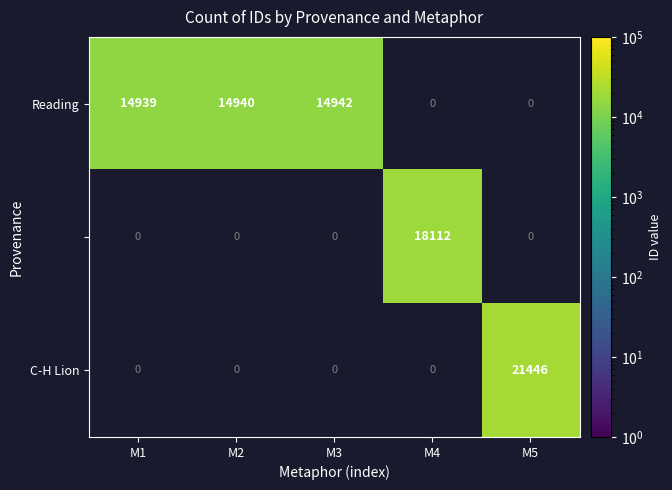

The value of Reading at M1 is 25224. True or false?

False